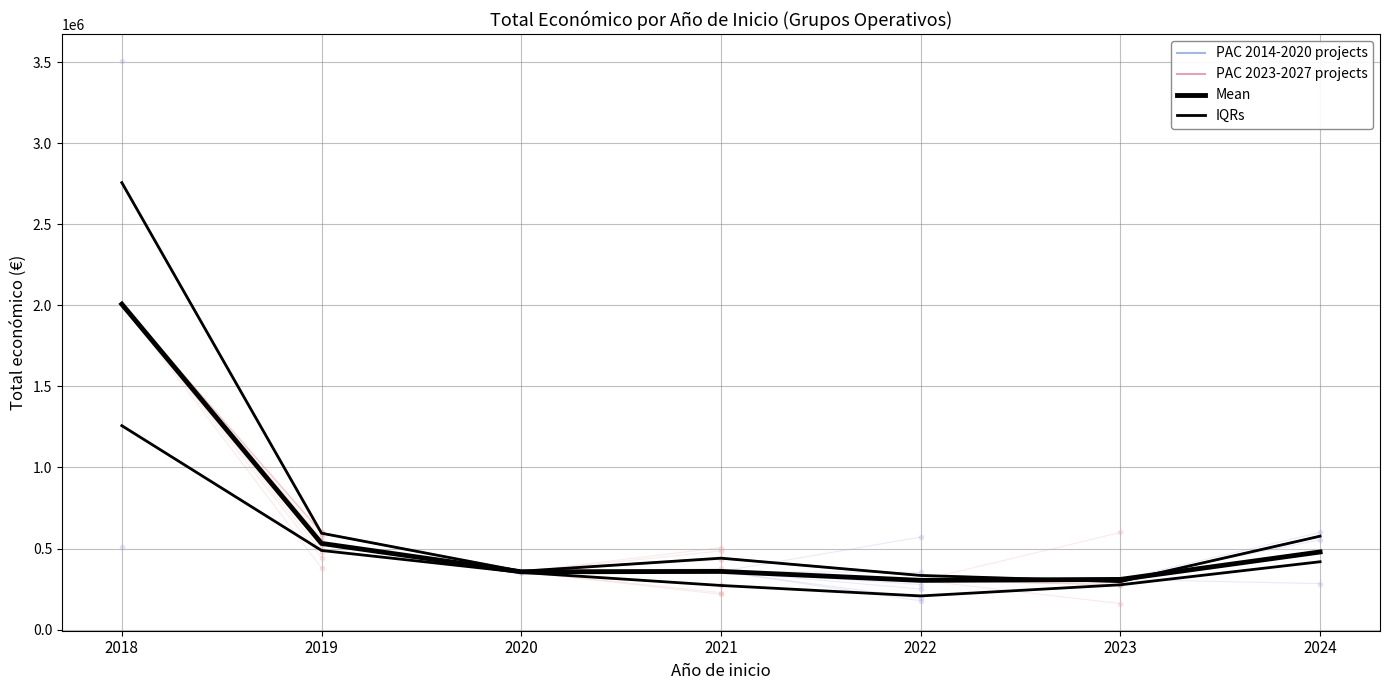

Where is PAC 2023-2027 projects nearest to the value 1526756?

2019